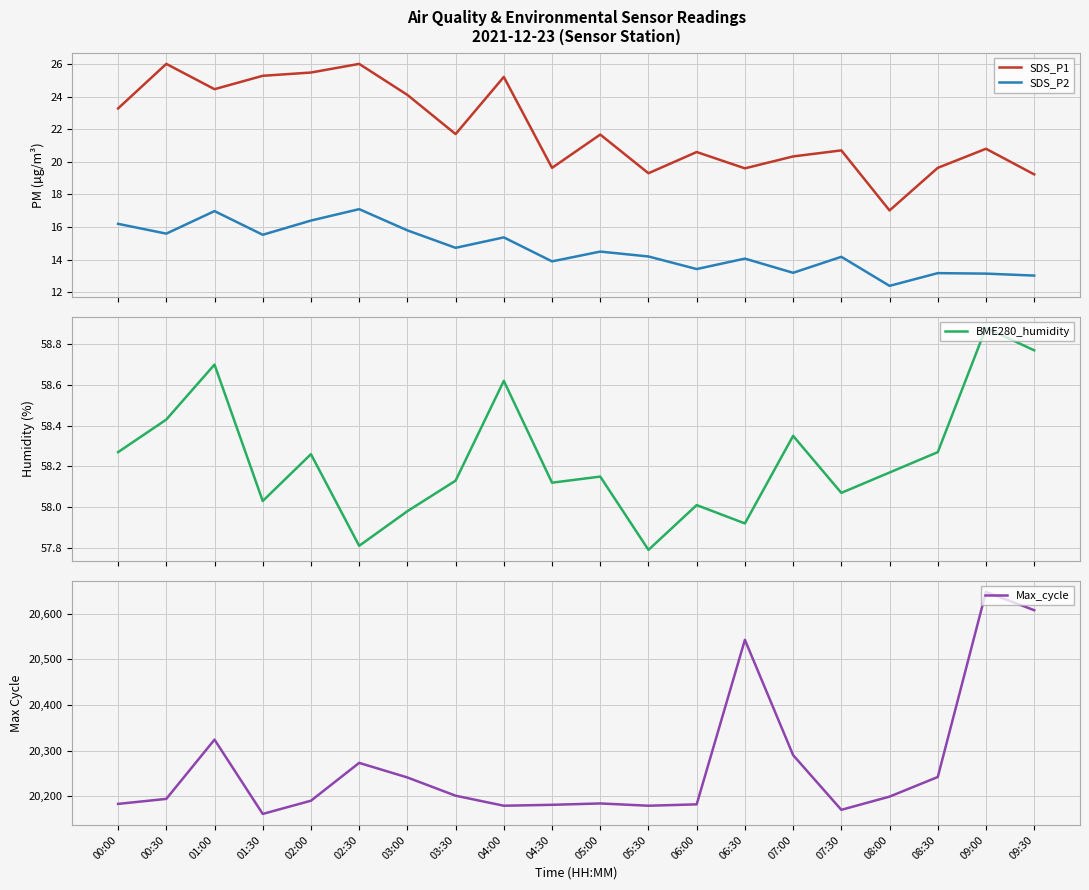

Reading right to left, extract all data points from this chart.

SDS_P1: 19.2	20.8	19.6	17.0	20.7	20.3	19.6	20.6	19.3	21.7	19.6	25.2	21.7	24.1	26.0	25.5	25.3	24.4	26.0	23.3
SDS_P2: 13.0	13.2	13.2	12.4	14.2	13.2	14.1	13.4	14.2	14.5	13.9	15.4	14.7	15.8	17.1	16.4	15.5	17.0	15.6	16.2
BME280_humidity: 58.8	58.9	58.3	58.2	58.1	58.4	57.9	58.0	57.8	58.1	58.1	58.6	58.1	58.0	57.8	58.3	58.0	58.7	58.4	58.3
Max_cycle: 20608.0	20648.0	20242.0	20199.0	20170.0	20290.0	20543.0	20182.0	20179.0	20184.0	20181.0	20179.0	20201.0	20241.0	20273.0	20190.0	20161.0	20324.0	20194.0	20183.0